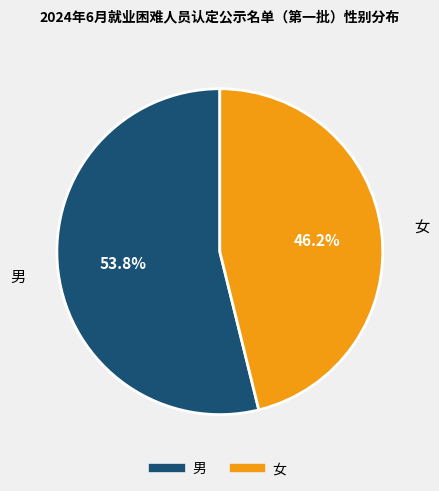

Between 男 and 女, which is larger?

男